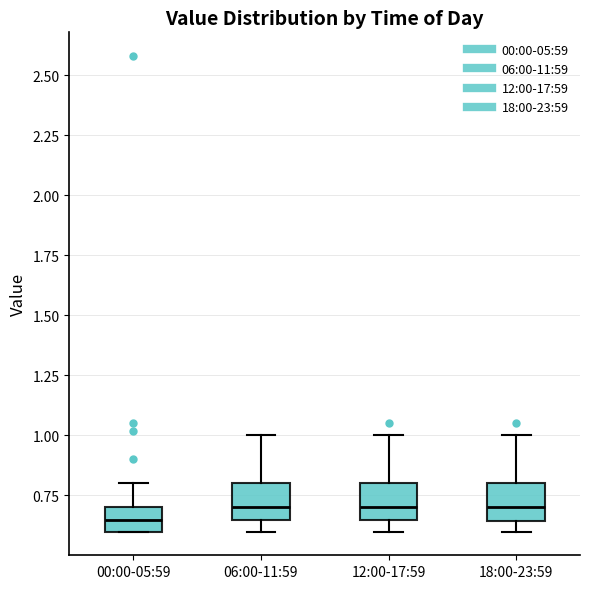

Reading left to right, read every box against the y-axis: the position of its median line, the range the box covers, and the ends of its whiskers. The values are not printed on the chart, so give them approximately, as read against the axis.

00:00-05:59: median 0.65, box 0.60 to 0.70, whiskers 0.60 to 0.80
06:00-11:59: median 0.70, box 0.65 to 0.80, whiskers 0.60 to 1.00
12:00-17:59: median 0.70, box 0.65 to 0.80, whiskers 0.60 to 1.00
18:00-23:59: median 0.70, box 0.65 to 0.80, whiskers 0.60 to 1.00